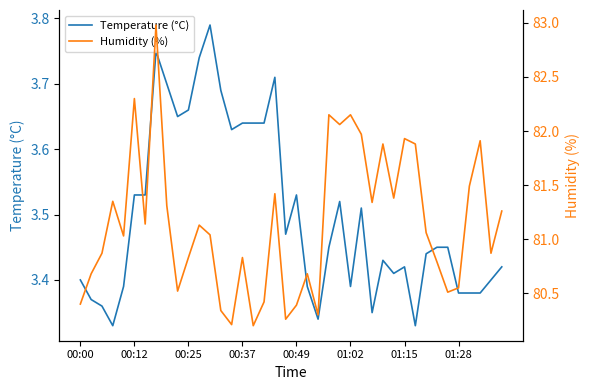

True or false: Temperature (°C) and Humidity (%) intersect in this chart.

False